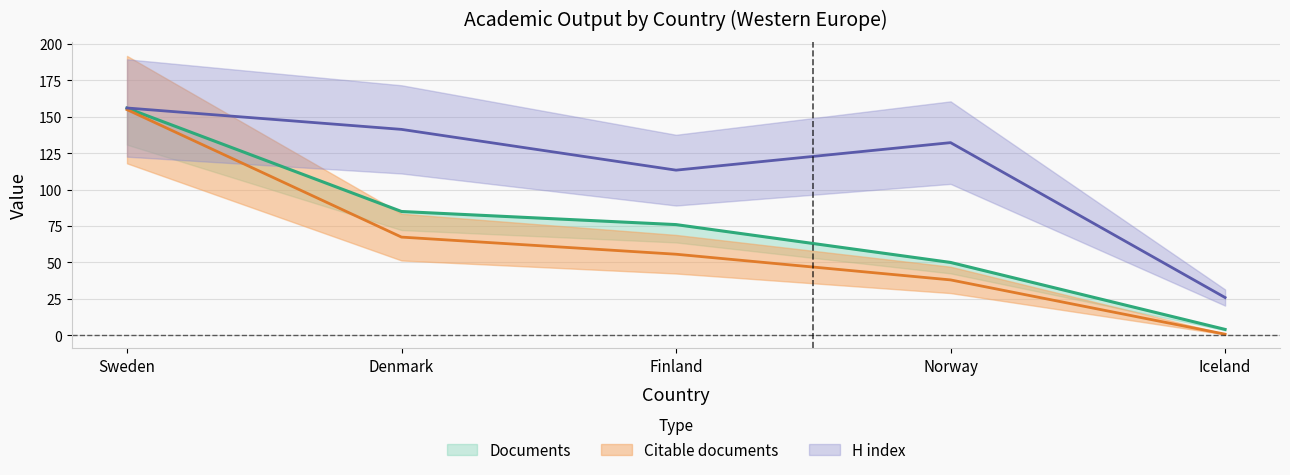

Between Denmark and Finland, which series saw the biggest shift?

H index